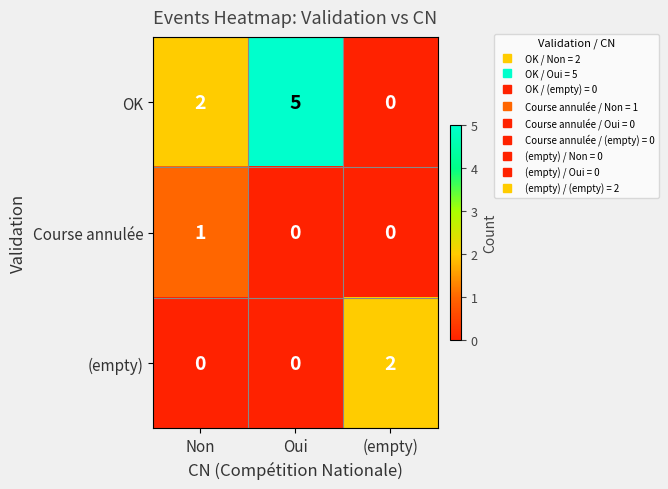

What is the sum of all OK values?

7